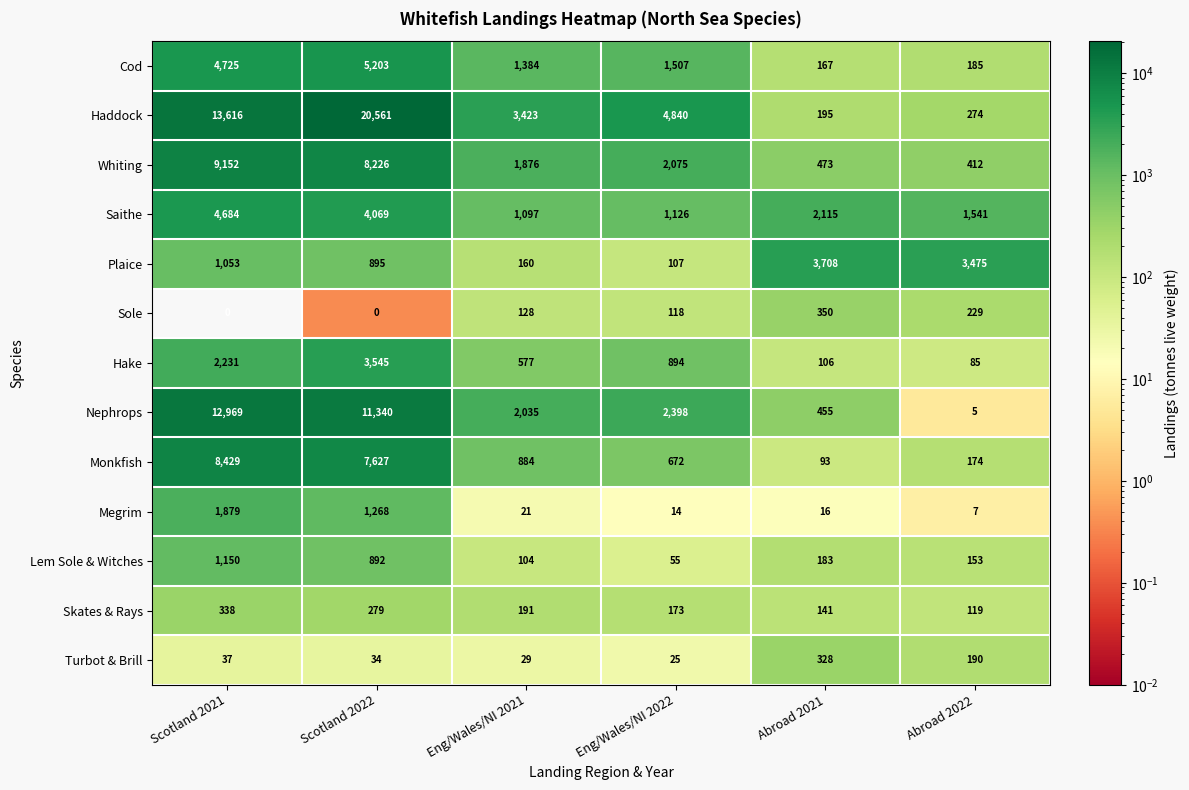

At which category is the sum across all series the highest?

Scotland 2022